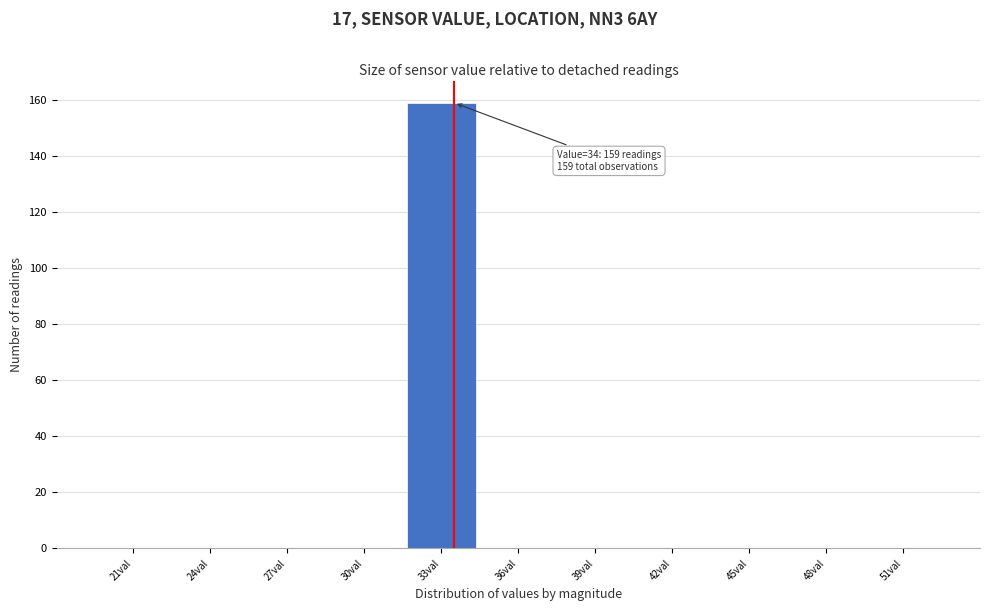

Reading left to right, what are all the values shown in this chart?

21val=0	24val=0	27val=0	30val=0	33val=159	36val=0	39val=0	42val=0	45val=0	48val=0	51val=0